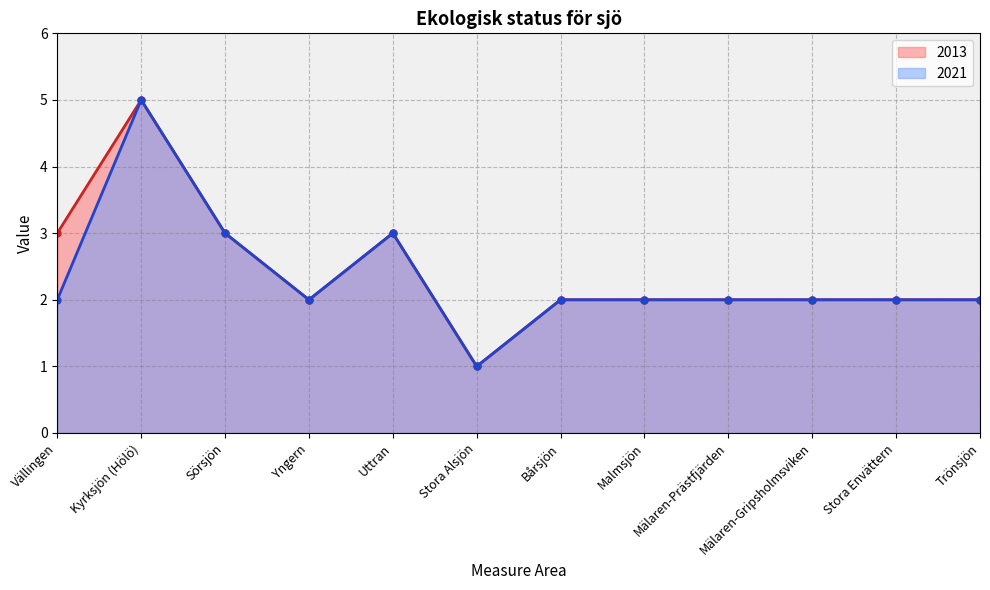

Reading right to left, what are all the values shown in this chart?

2013: 2	2	2	2	2	2	1	3	2	3	5	3
2021: 2	2	2	2	2	2	1	3	2	3	5	2